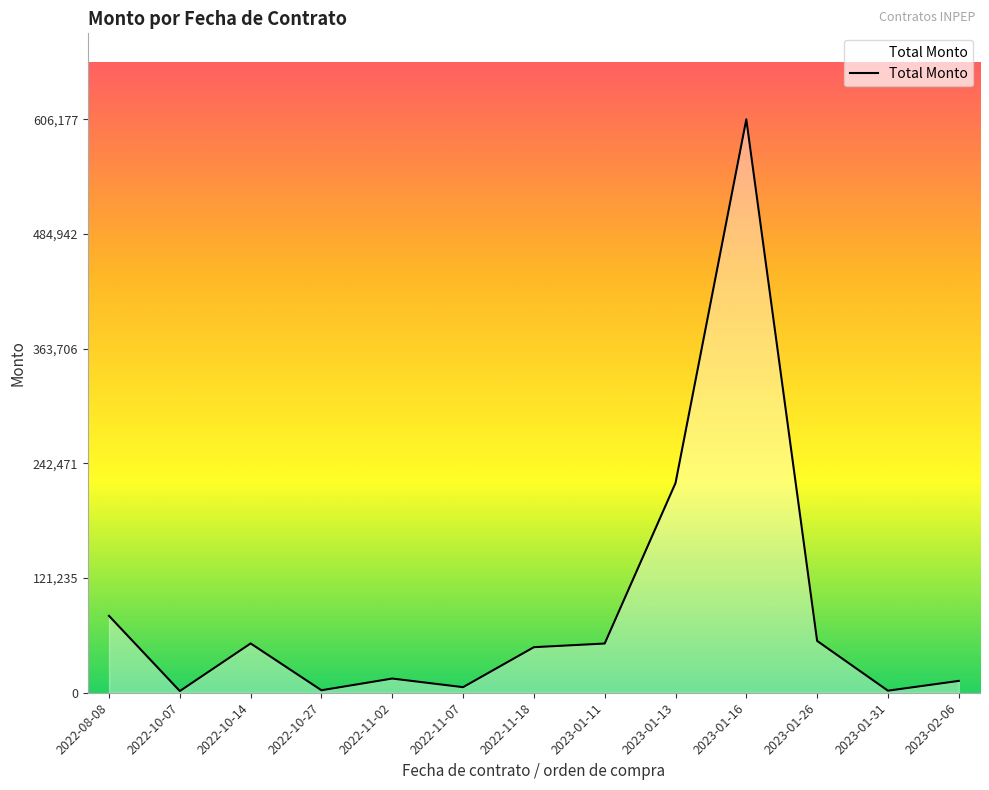

True or false: the data shows 52114.3 at 2022-10-14.

True